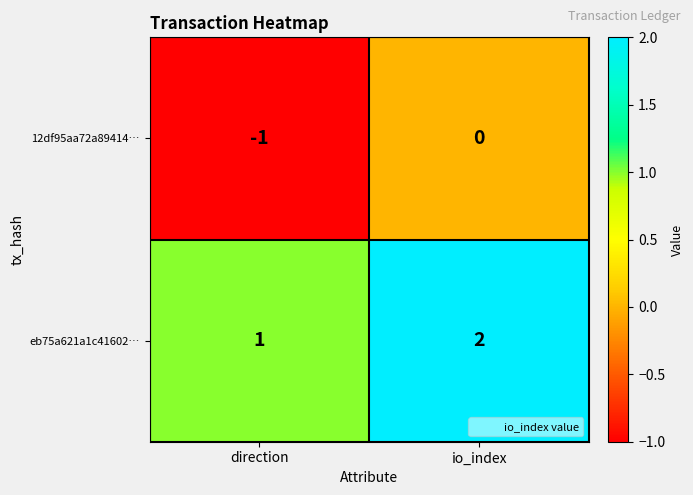

Where is eb75a621a1c41602… nearest to the value 1?

direction